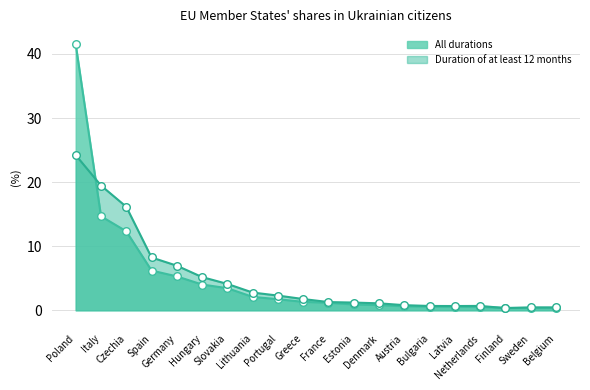

Which series has the largest total across all categories?

All durations